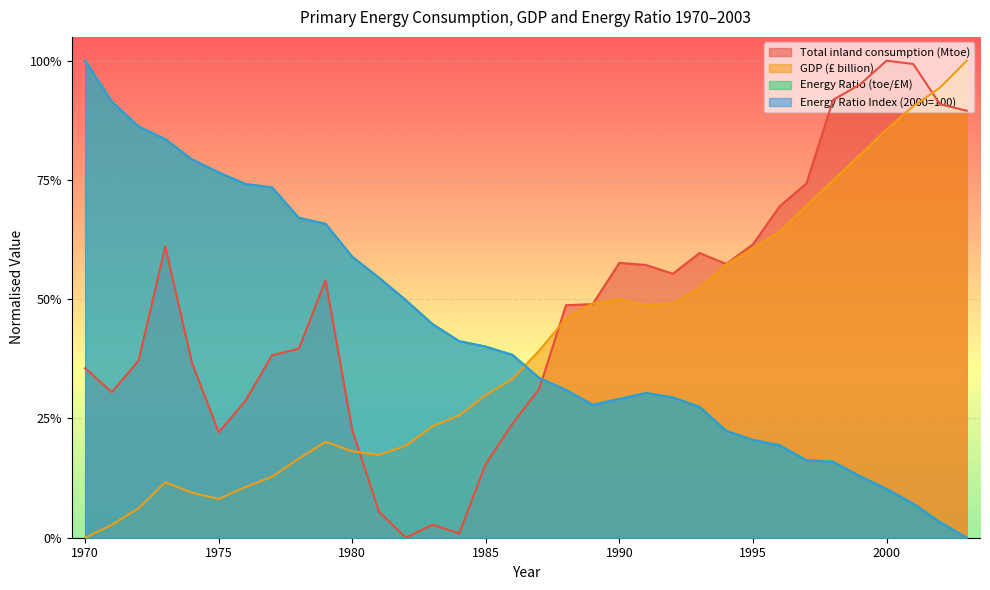

At which category is the sum across all series the highest?

1973